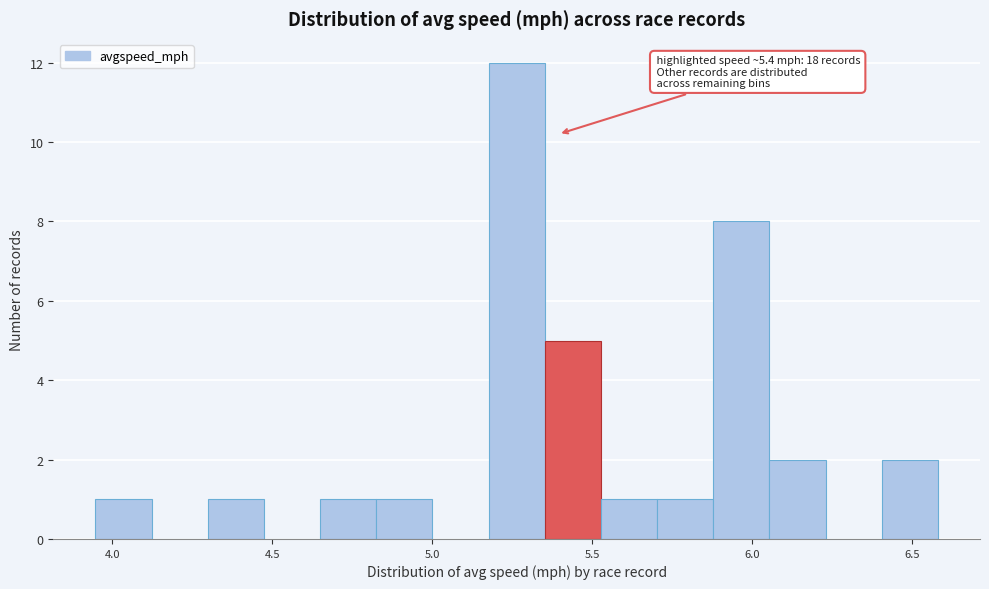

Read against the x-axis, roughly where is the centre of the tallest bar?

5.25